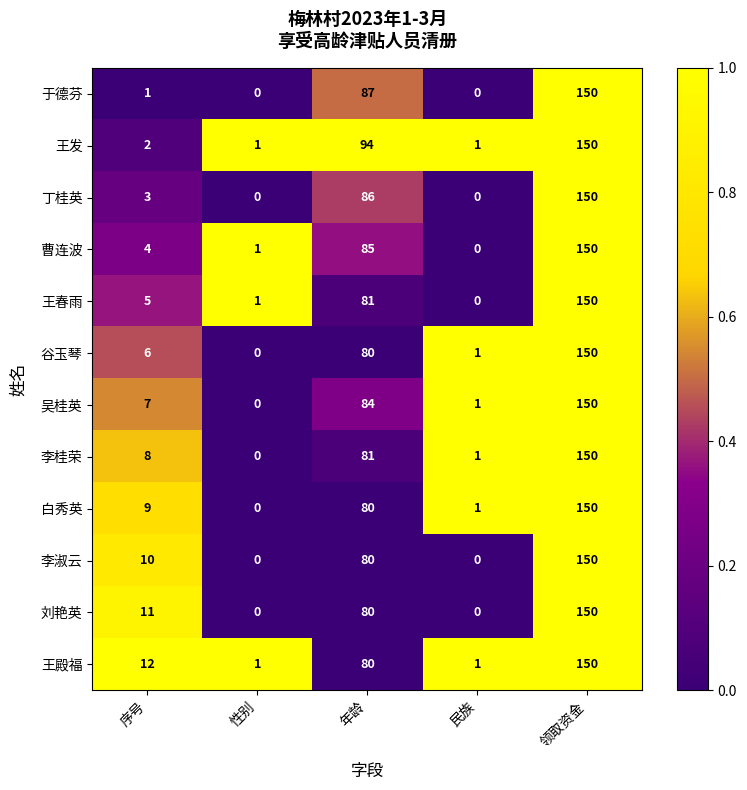

At how many categories does at least one series exceed 0?

5